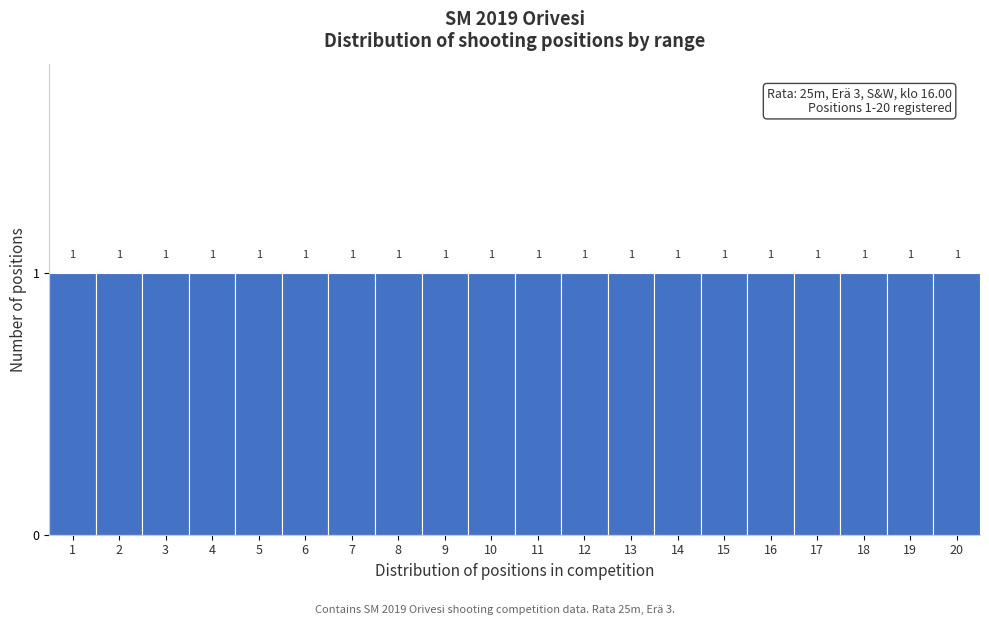

Reading left to right, transcribe this chart: for each bar, give the range it covers on the x-axis and its height.

0.5 to 1.5: 1
1.5 to 2.5: 1
2.5 to 3.5: 1
3.5 to 4.5: 1
4.5 to 5.5: 1
5.5 to 6.5: 1
6.5 to 7.5: 1
7.5 to 8.5: 1
8.5 to 9.5: 1
9.5 to 10.5: 1
10.5 to 11.5: 1
11.5 to 12.5: 1
12.5 to 13.5: 1
13.5 to 14.5: 1
14.5 to 15.5: 1
15.5 to 16.5: 1
16.5 to 17.5: 1
17.5 to 18.5: 1
18.5 to 19.5: 1
19.5 to 20.5: 1